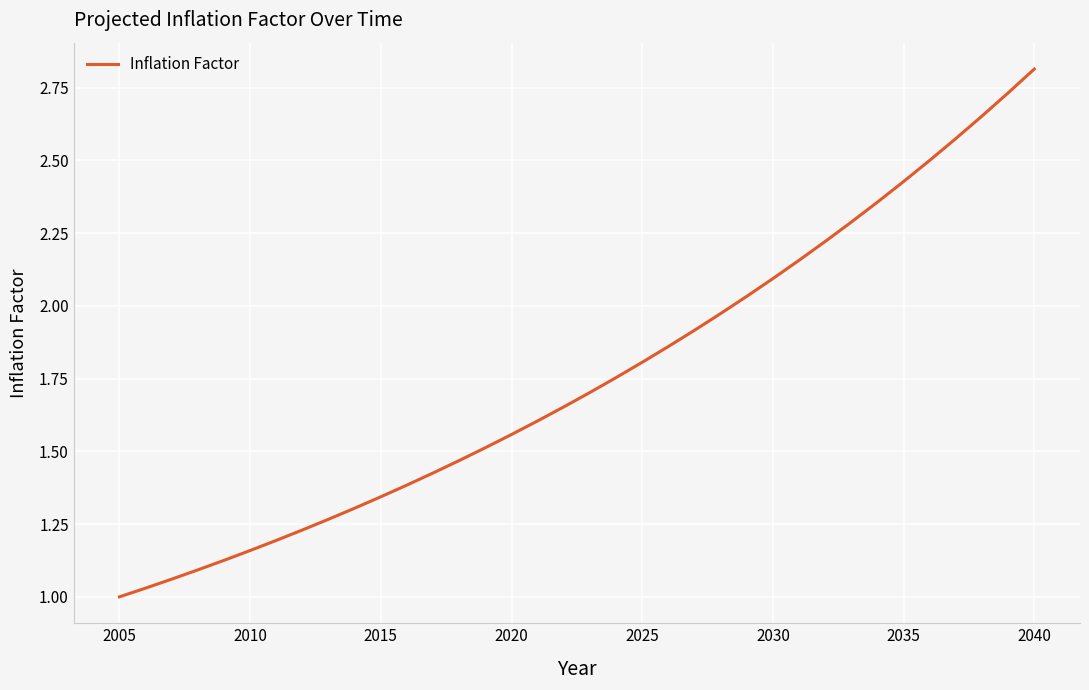

What is the greatest value displayed?

2.8